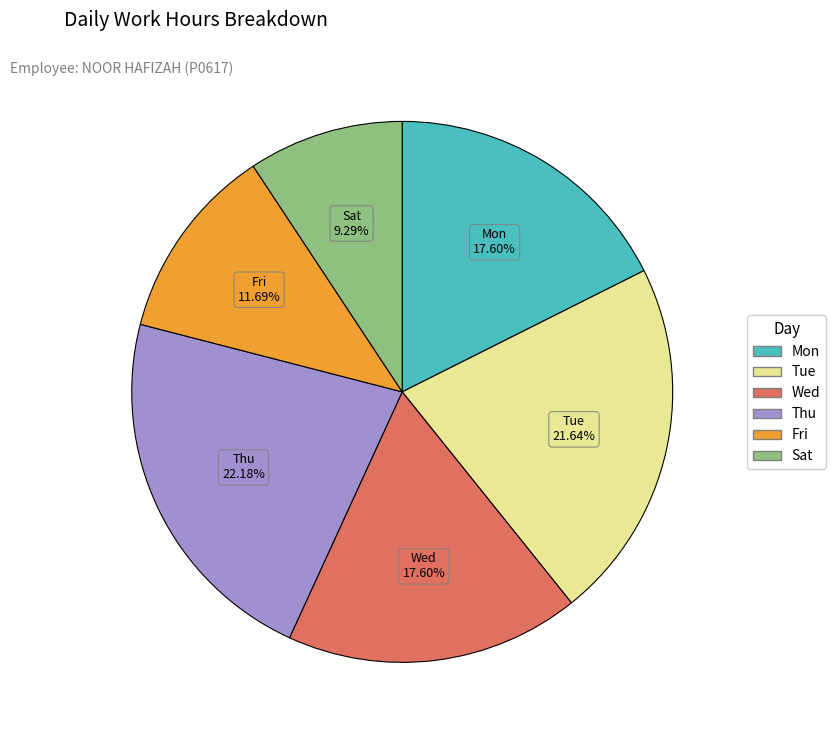

Is there a majority slice in this chart?

No